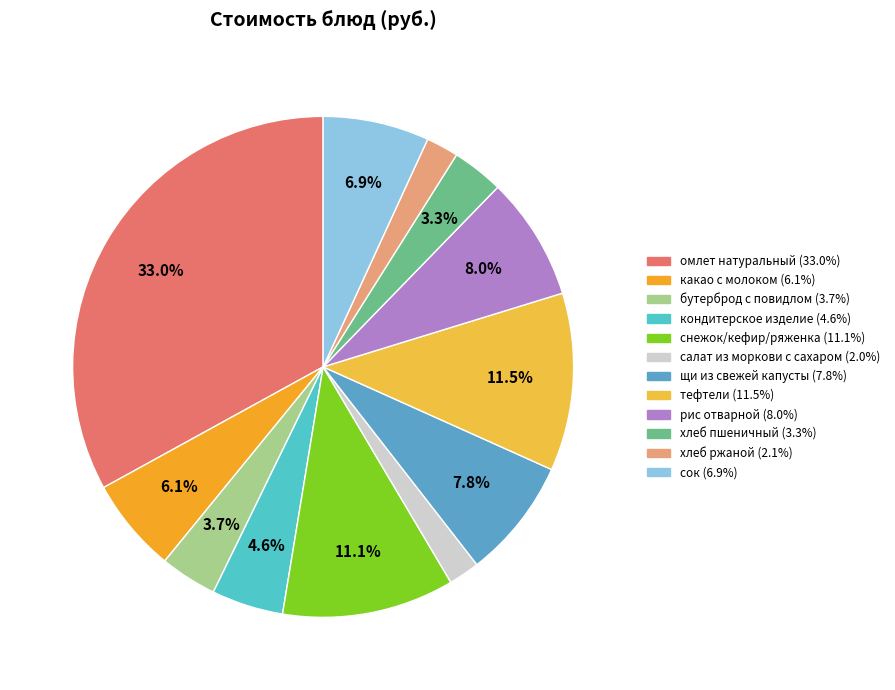

True or false: рис отварной accounts for 1% of the total.

False